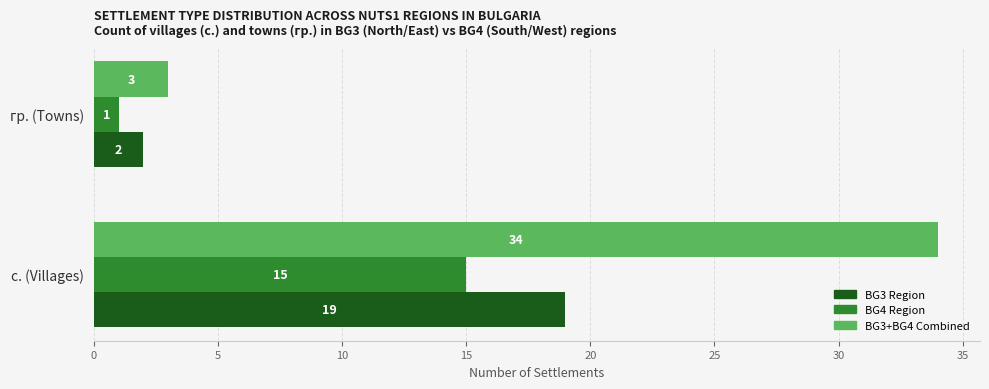

At which category does the chart reach its minimum across all series?

гр. (Towns)